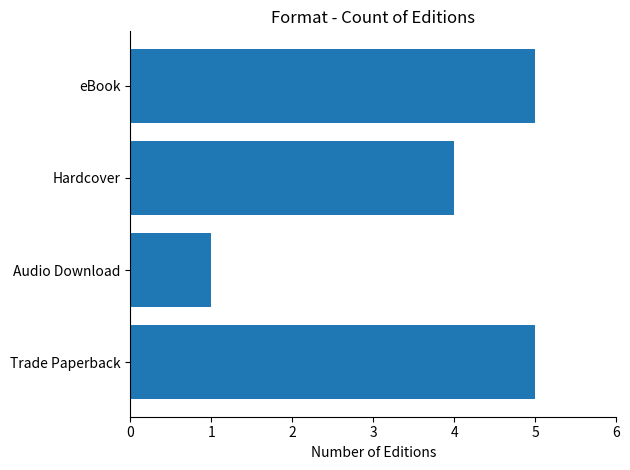

The chart shows a value of 5 at Trade Paperback. True or false?

True